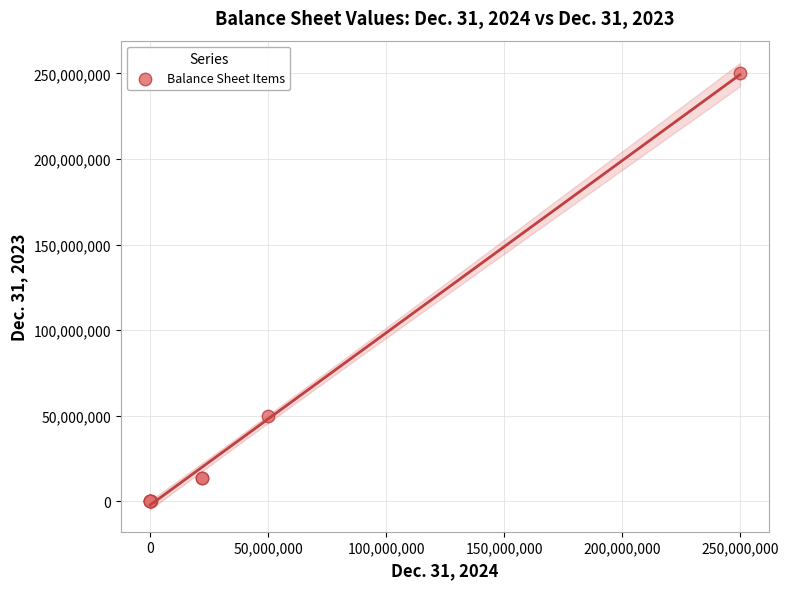

What Y value in the scatter plot is closest to 125000000?

50000000.0